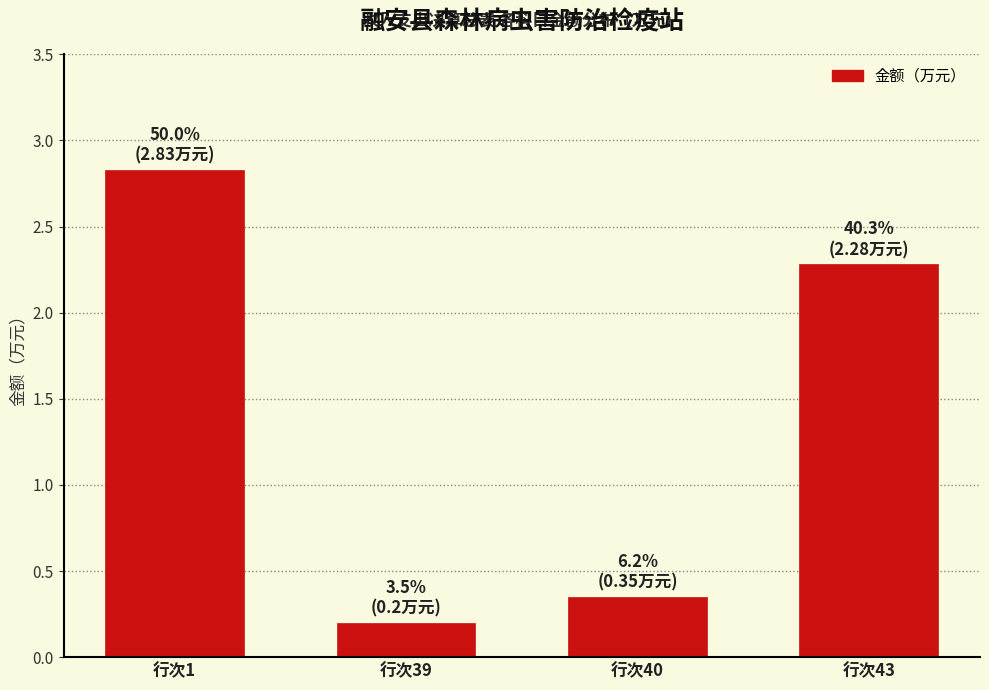

What is the change in value from 行次1 to 行次39?

-2.6